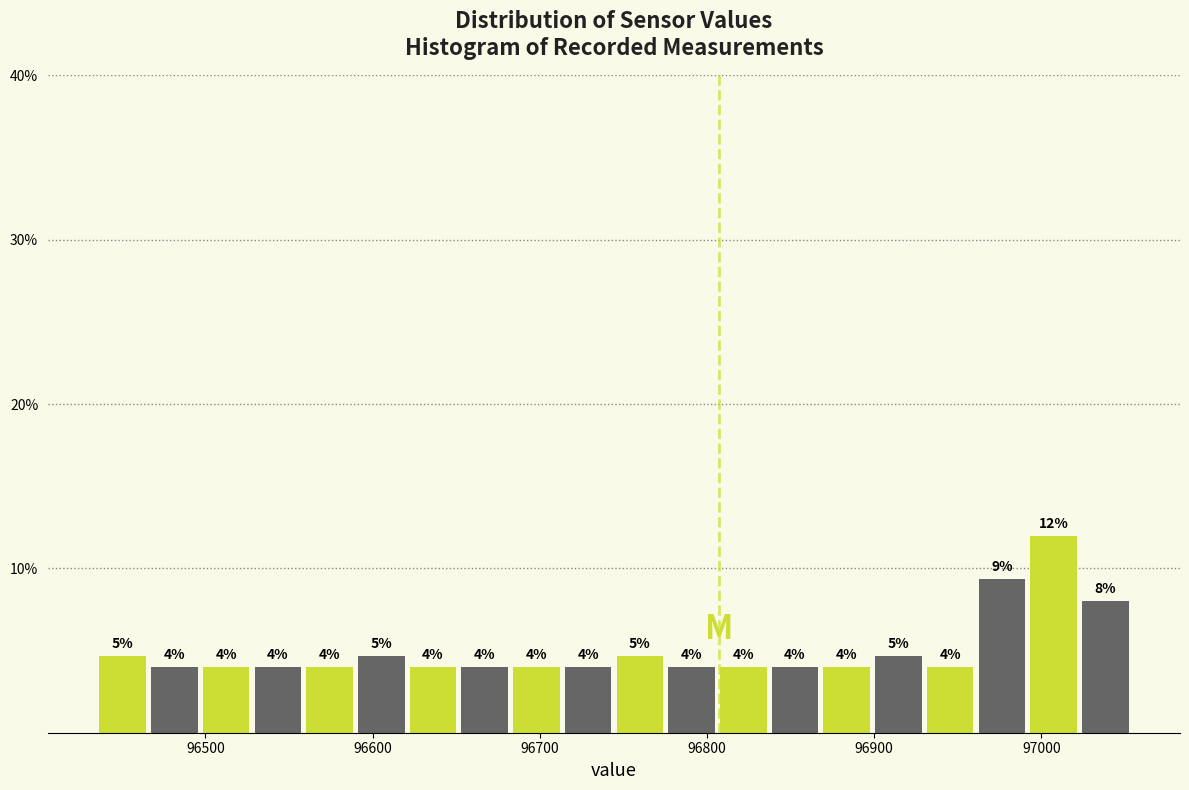

Read against the x-axis, roughly where is the centre of the tallest bar?

97010